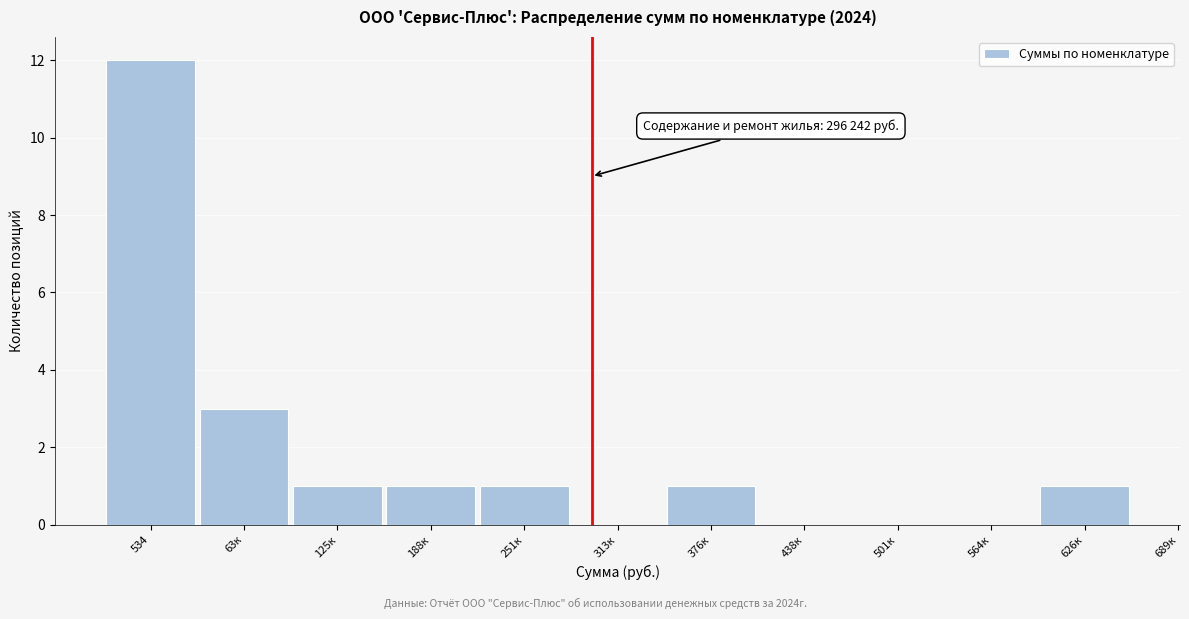

Reading left to right, extract all data points from this chart.

534=12	63к=3	125к=1	188к=1	251к=1	313к=0	376к=1	438к=0	501к=0	564к=0	626к=1